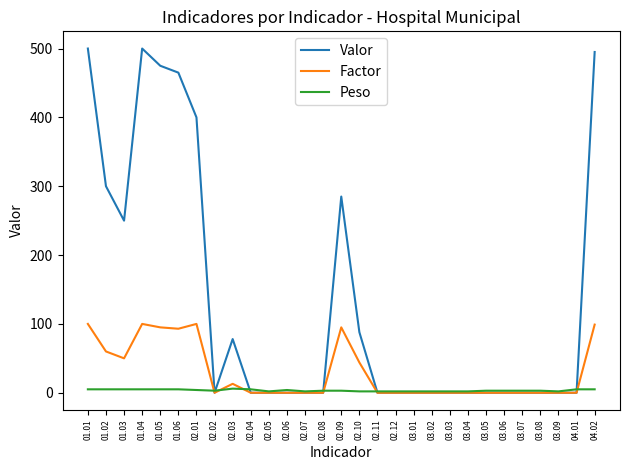

What is the highest value of the Valor series?

500